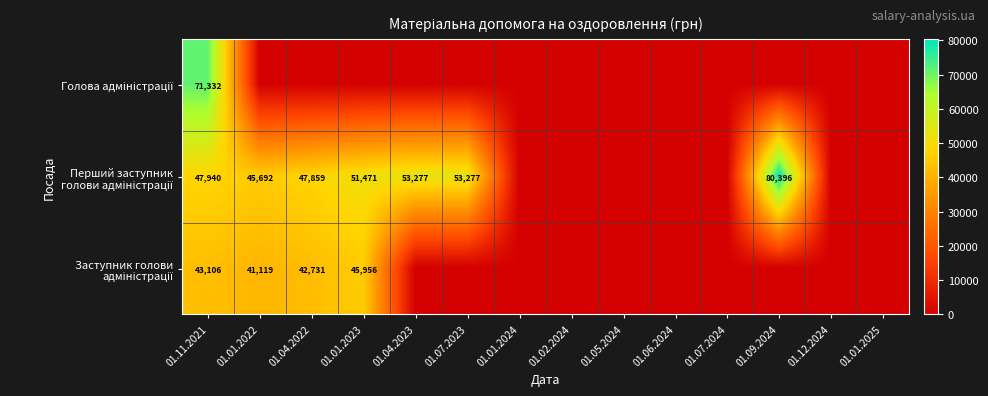

Is the value of Перший заступник голови адміністрації at 01.01.2023 greater than the value of Голова адміністрації at 01.09.2024?

Yes